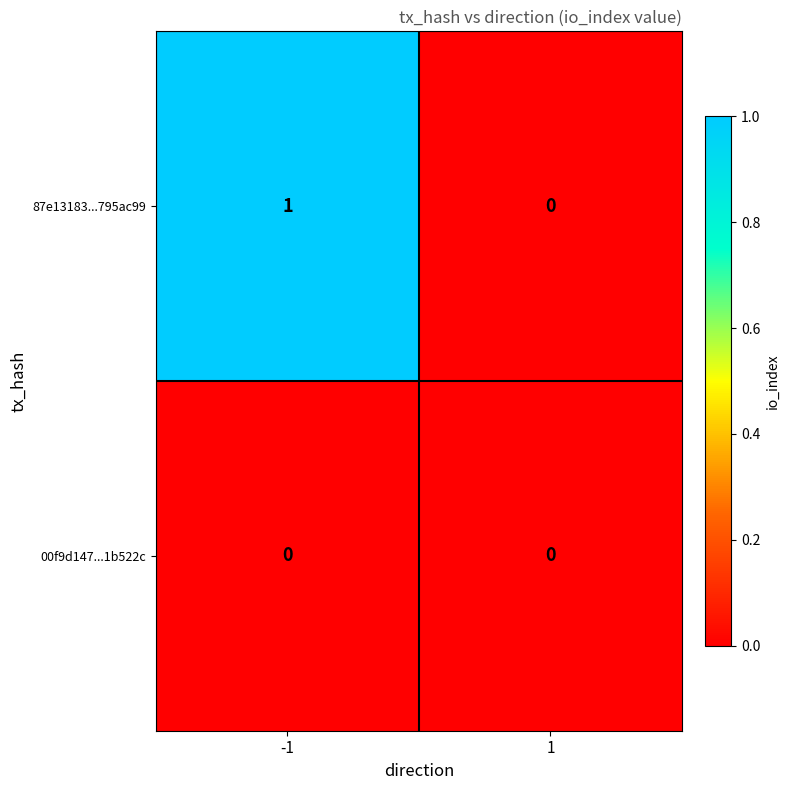

Reading right to left, transcribe all the data shown in this chart.

87e13183...795ac99: 0	1
00f9d147...1b522c: 0	0